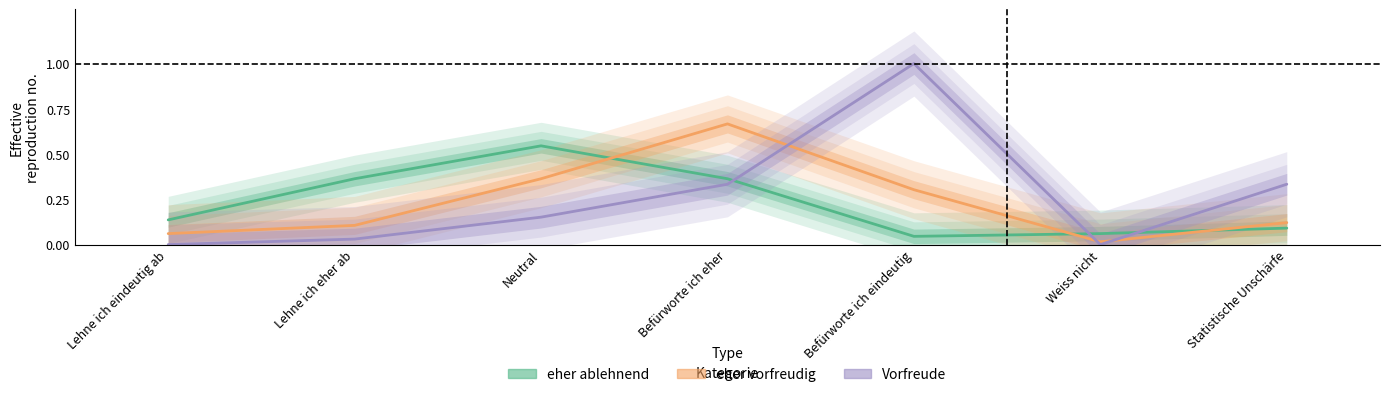

Is the value of eher ablehnend at Lehne ich eindeutig ab greater than the value of Vorfreude at Lehne ich eher ab?

Yes